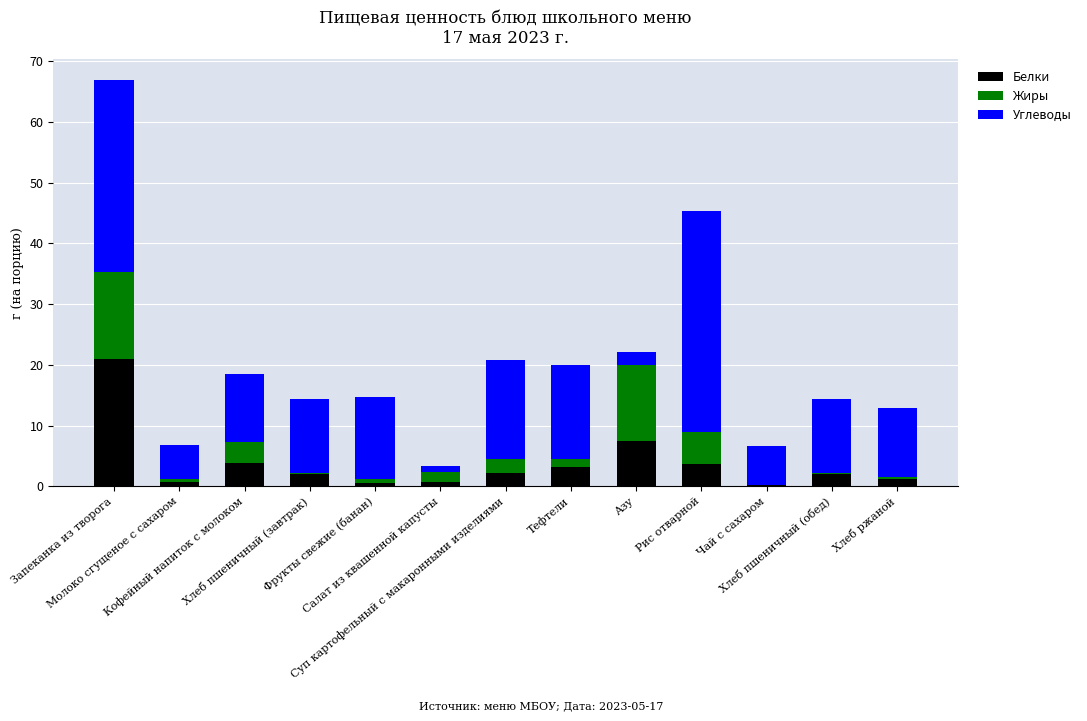

What is the highest value of the Белки series?

20.9